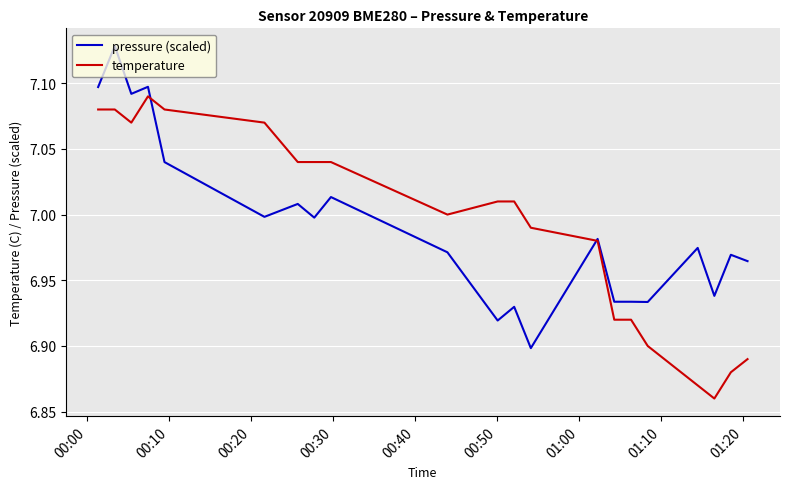

True or false: pressure (scaled) has more than 0 points higher than both neighbors.

True